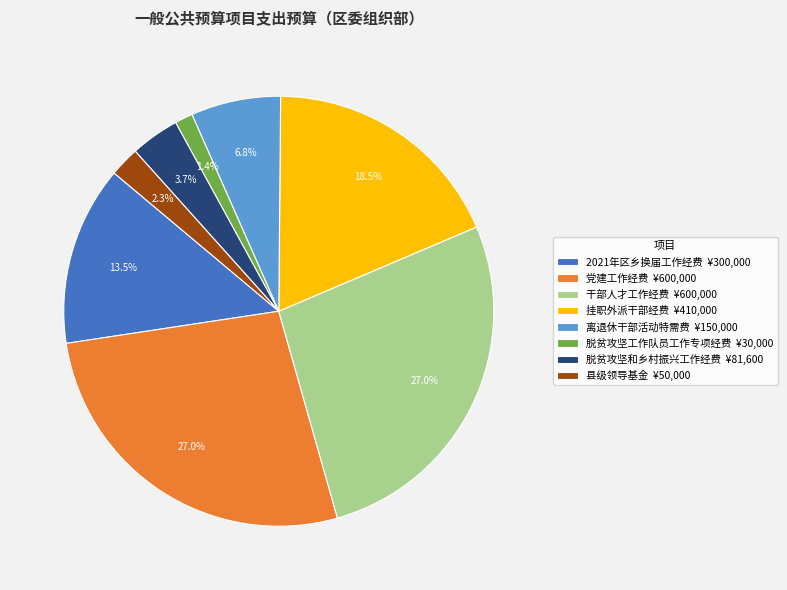

How many slices are in this pie chart?

8